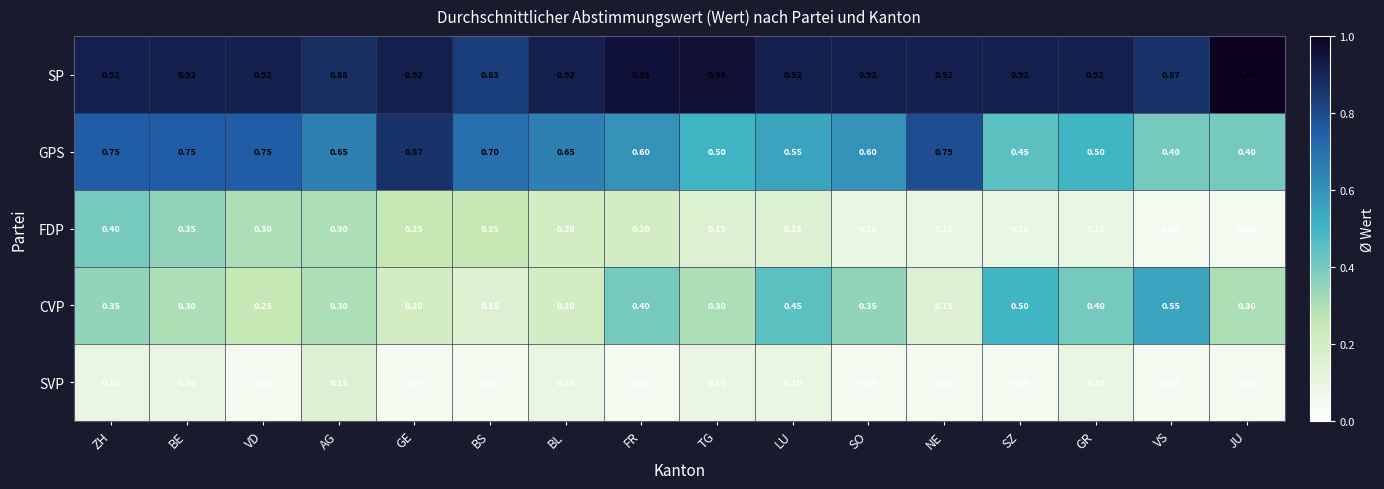

Which category has the lowest value in the SP series?

BS